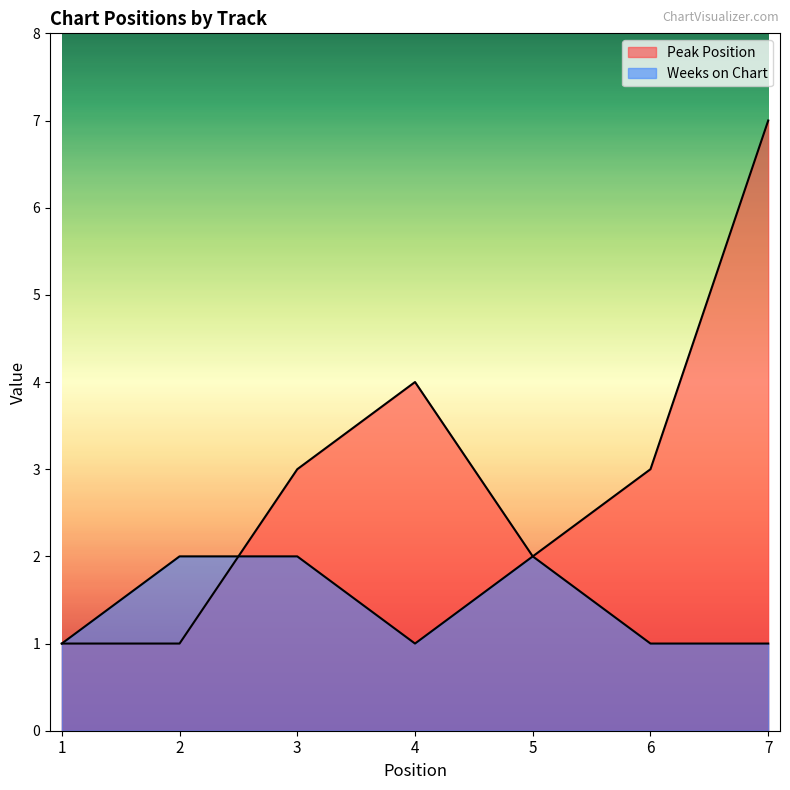

Is it true that Peak Position equals 12 at 7?

False